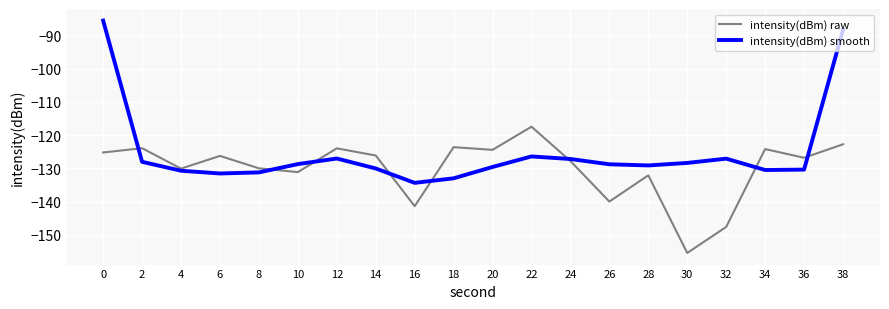

Which series has the largest range (max minus min)?

intensity(dBm) smooth